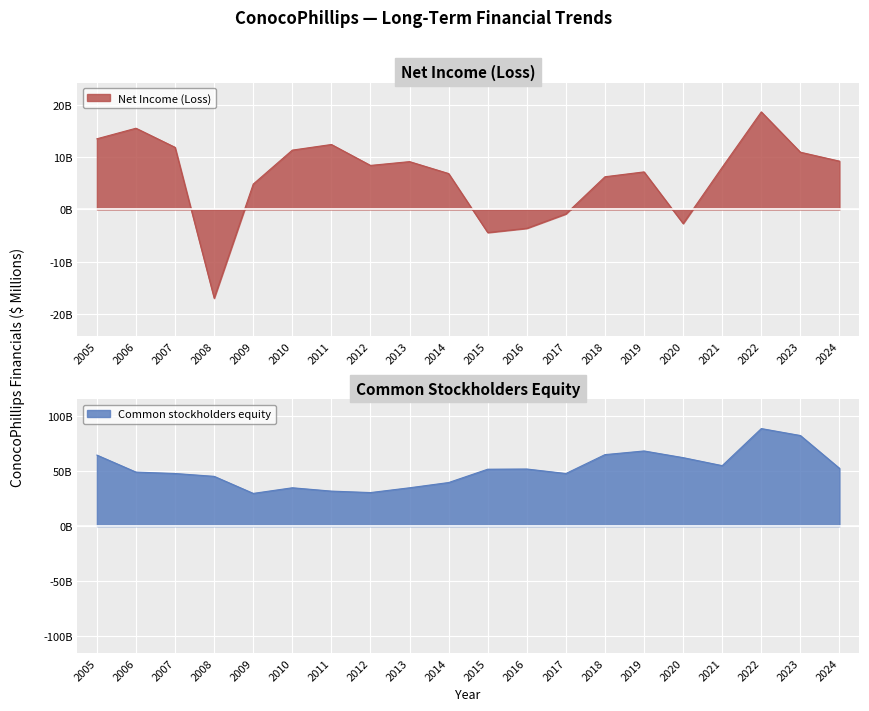

What is the difference between the maximum and second lowest values?

58.4